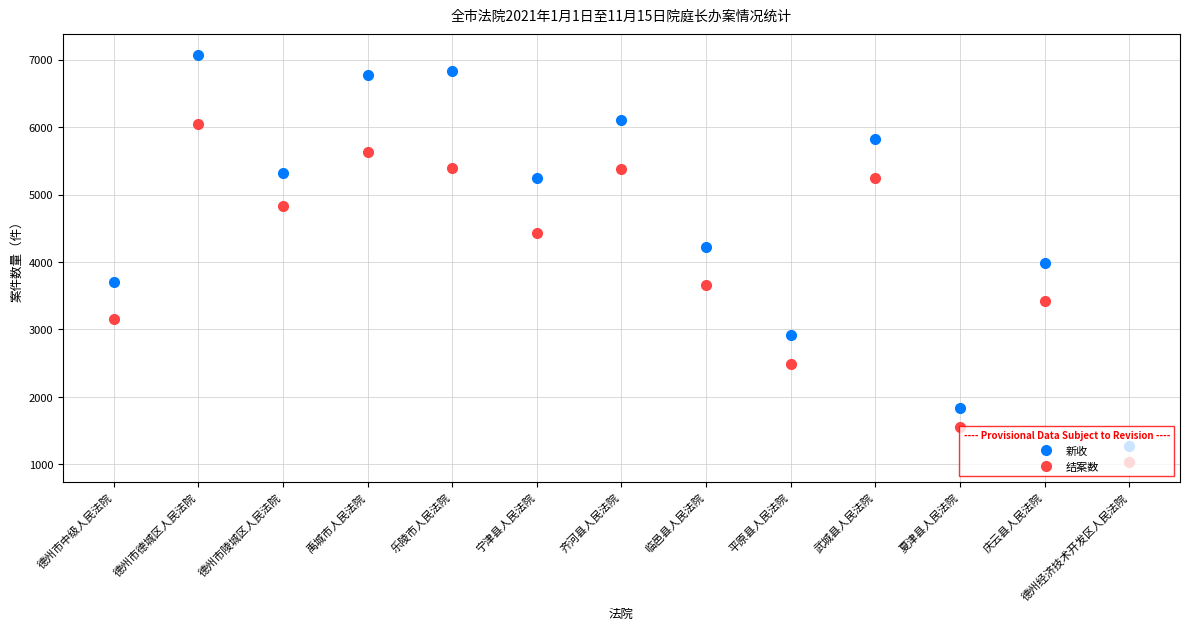

At which category does 新收 reach its first local peak?

德州市德城区人民法院